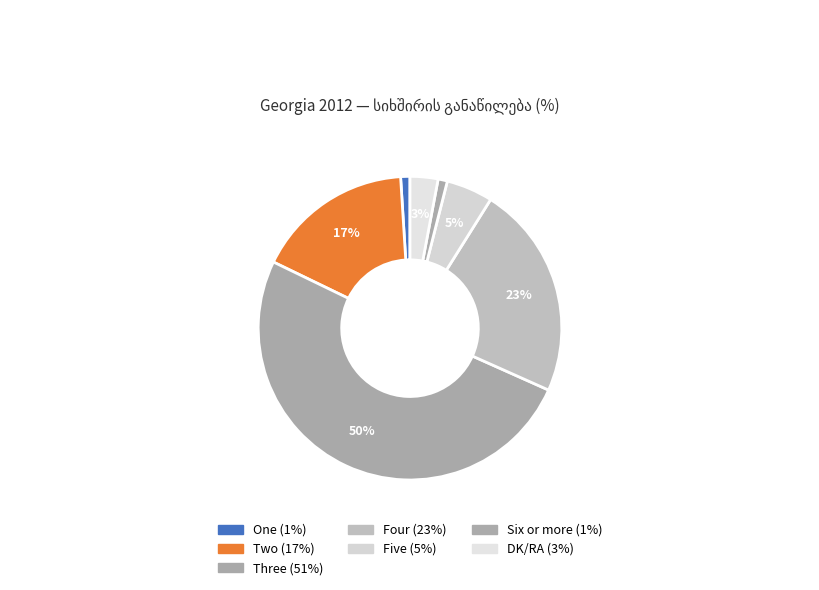

Which slice is the largest?

Three